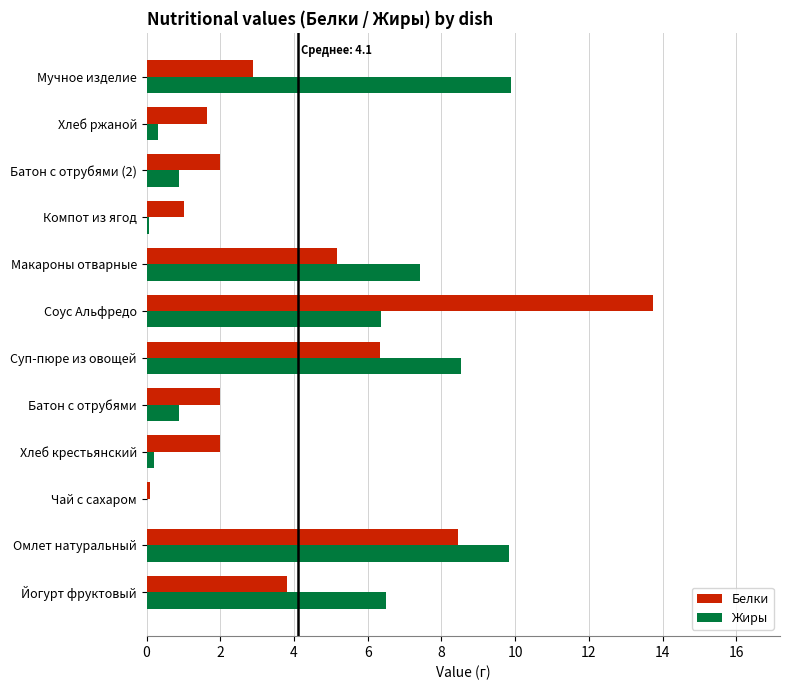

The Белки series shows 6.3 at Суп-пюре из овощей. True or false?

True